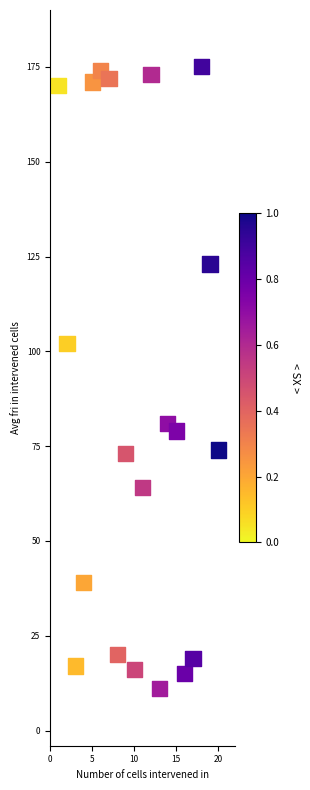

What is the range of X values (max minus min)?

19